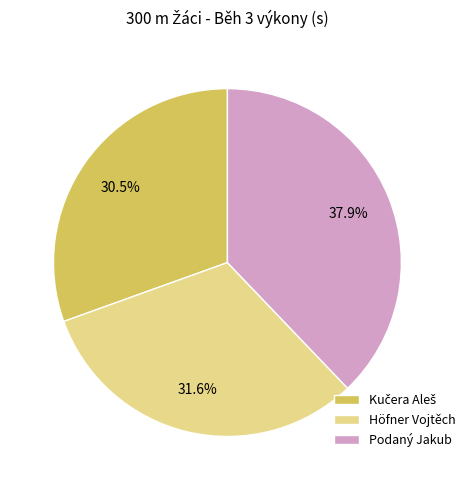

Which category has the biggest portion of the pie?

Podaný Jakub